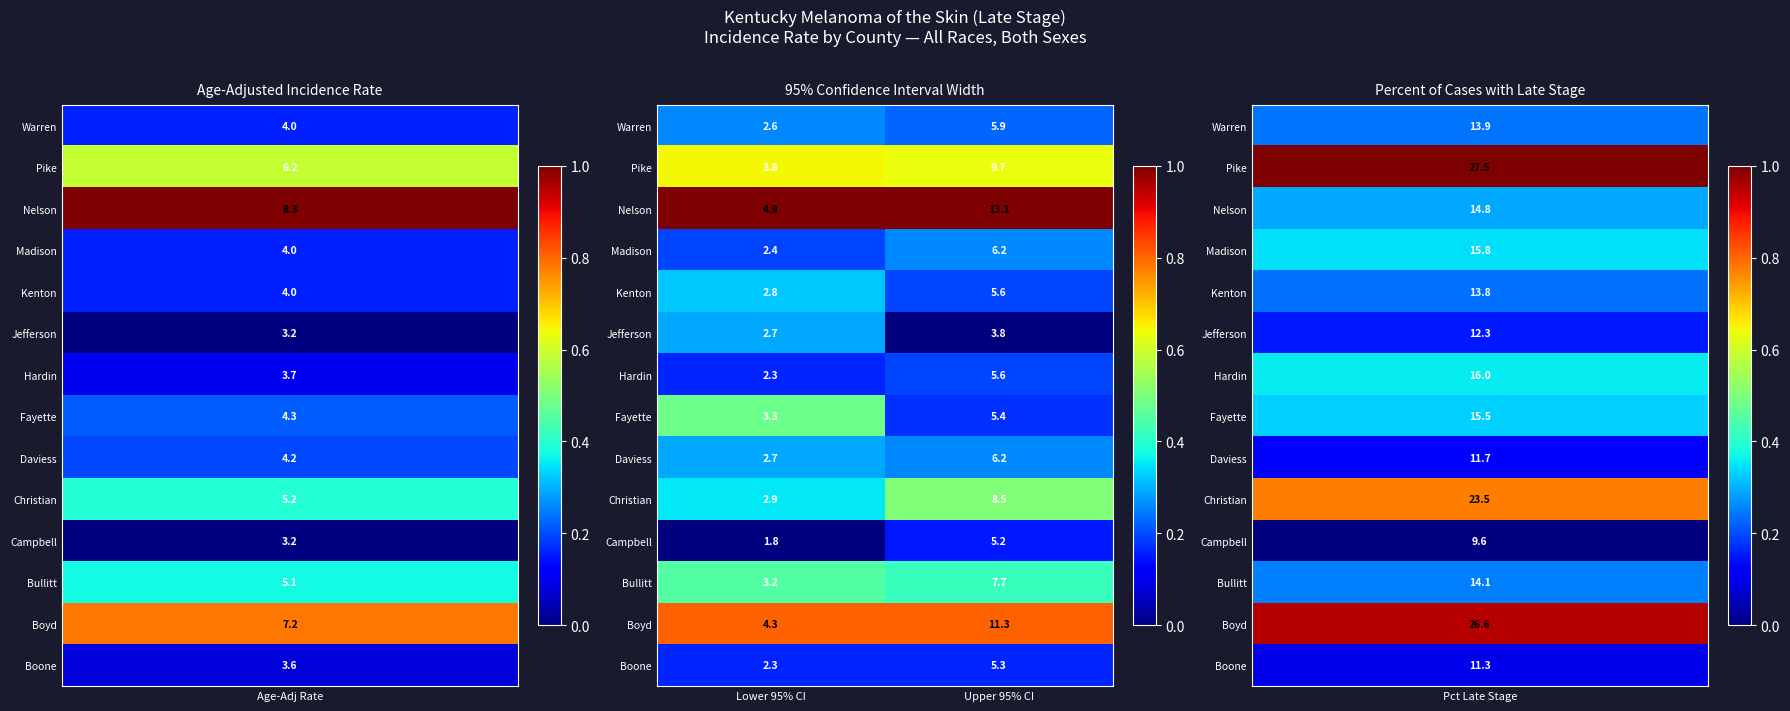

Read the Nelson value at Lower 95% CI.

4.9